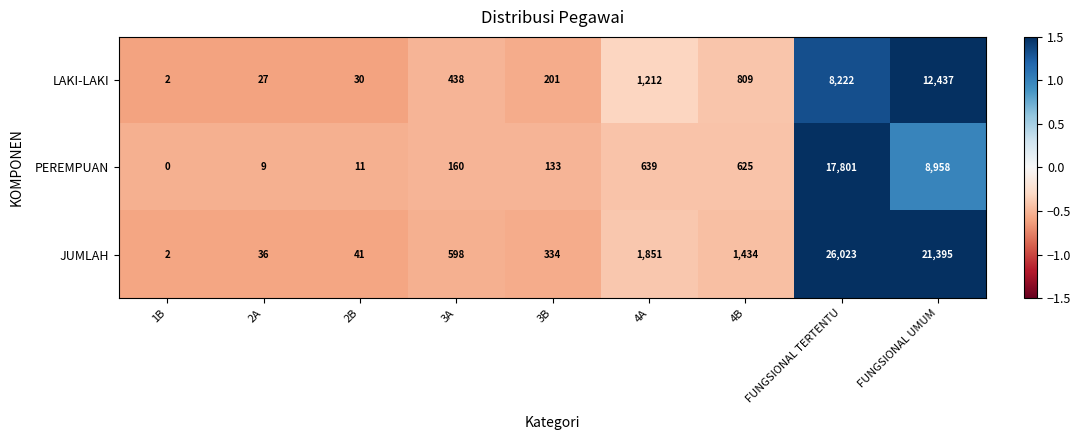

At which category is the sum across all series the highest?

FUNGSIONAL TERTENTU